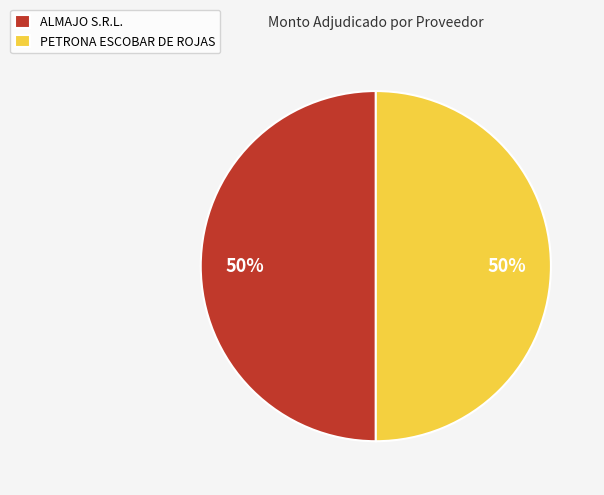

What is the ratio of the value at PETRONA ESCOBAR DE ROJAS to the value at ALMAJO S.R.L.?

1.0